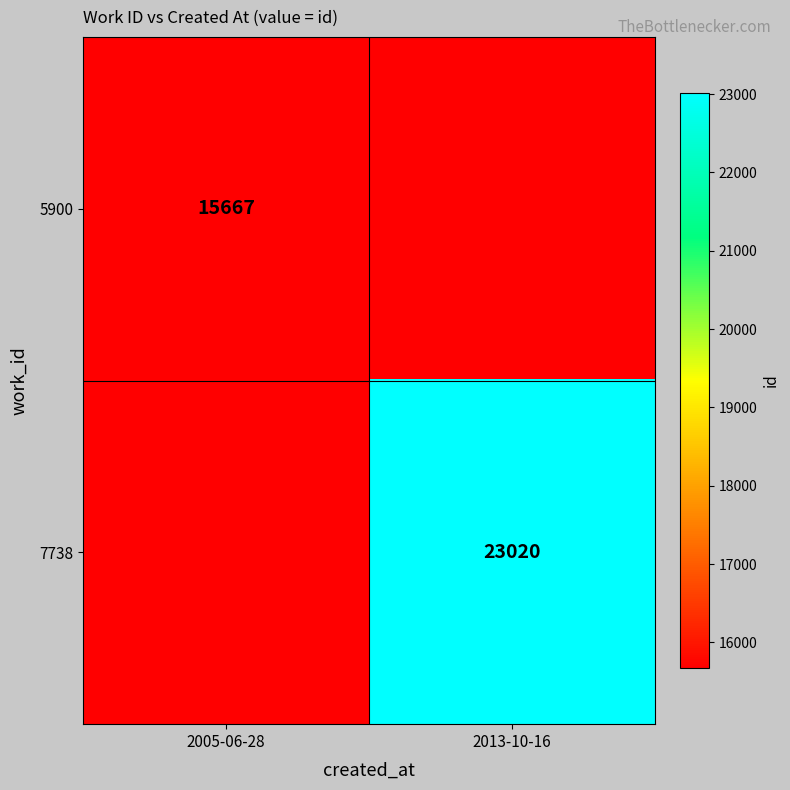

The value of 7738 at 2013-10-16 is 23020. True or false?

True